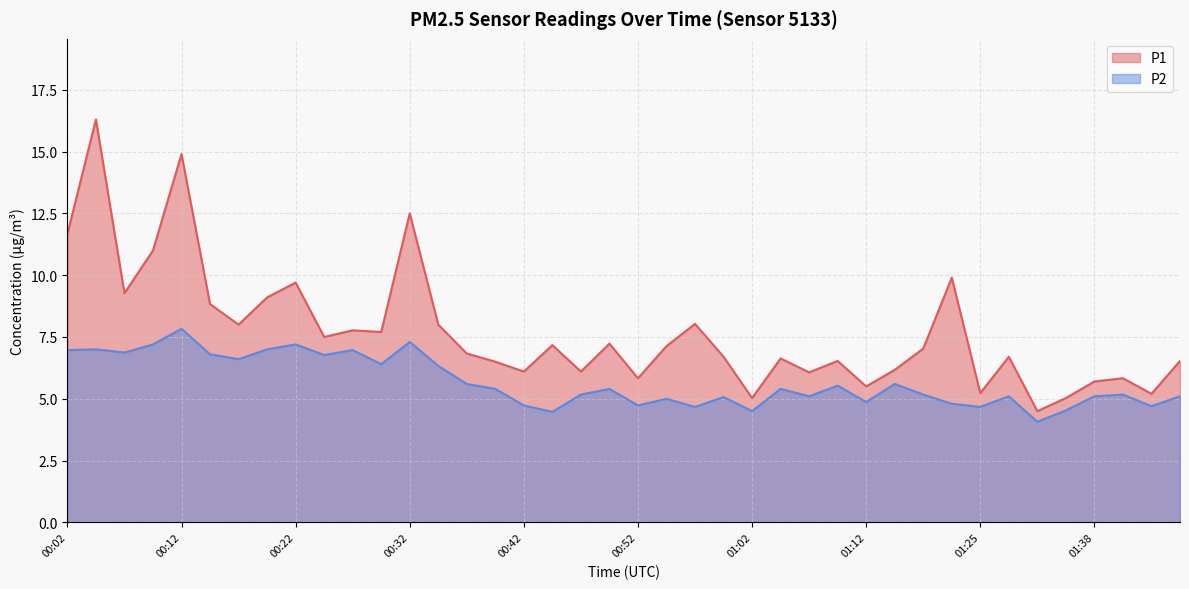

Does the chart display data point markers on the line(s)?

No